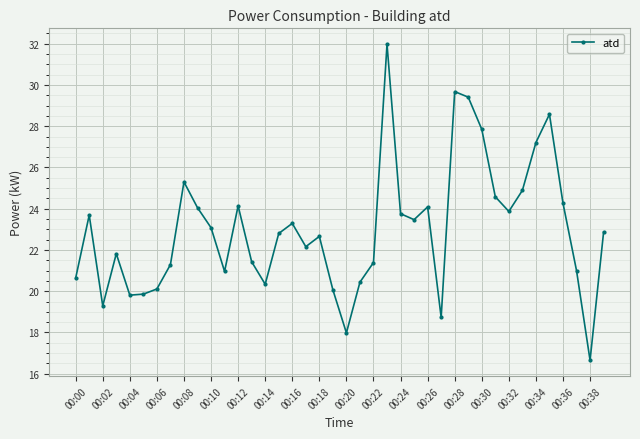

What is the maximum value shown in the chart?

32.0